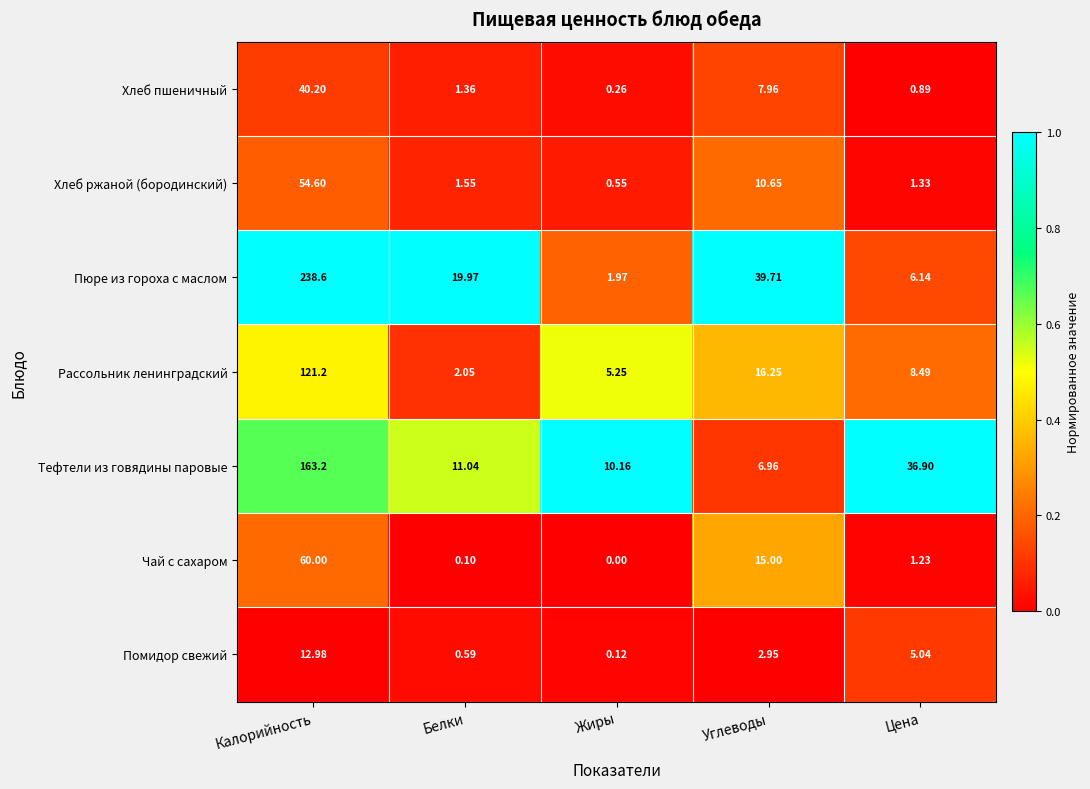

At which label does Тефтели из говядины паровые reach its minimum?

Углеводы